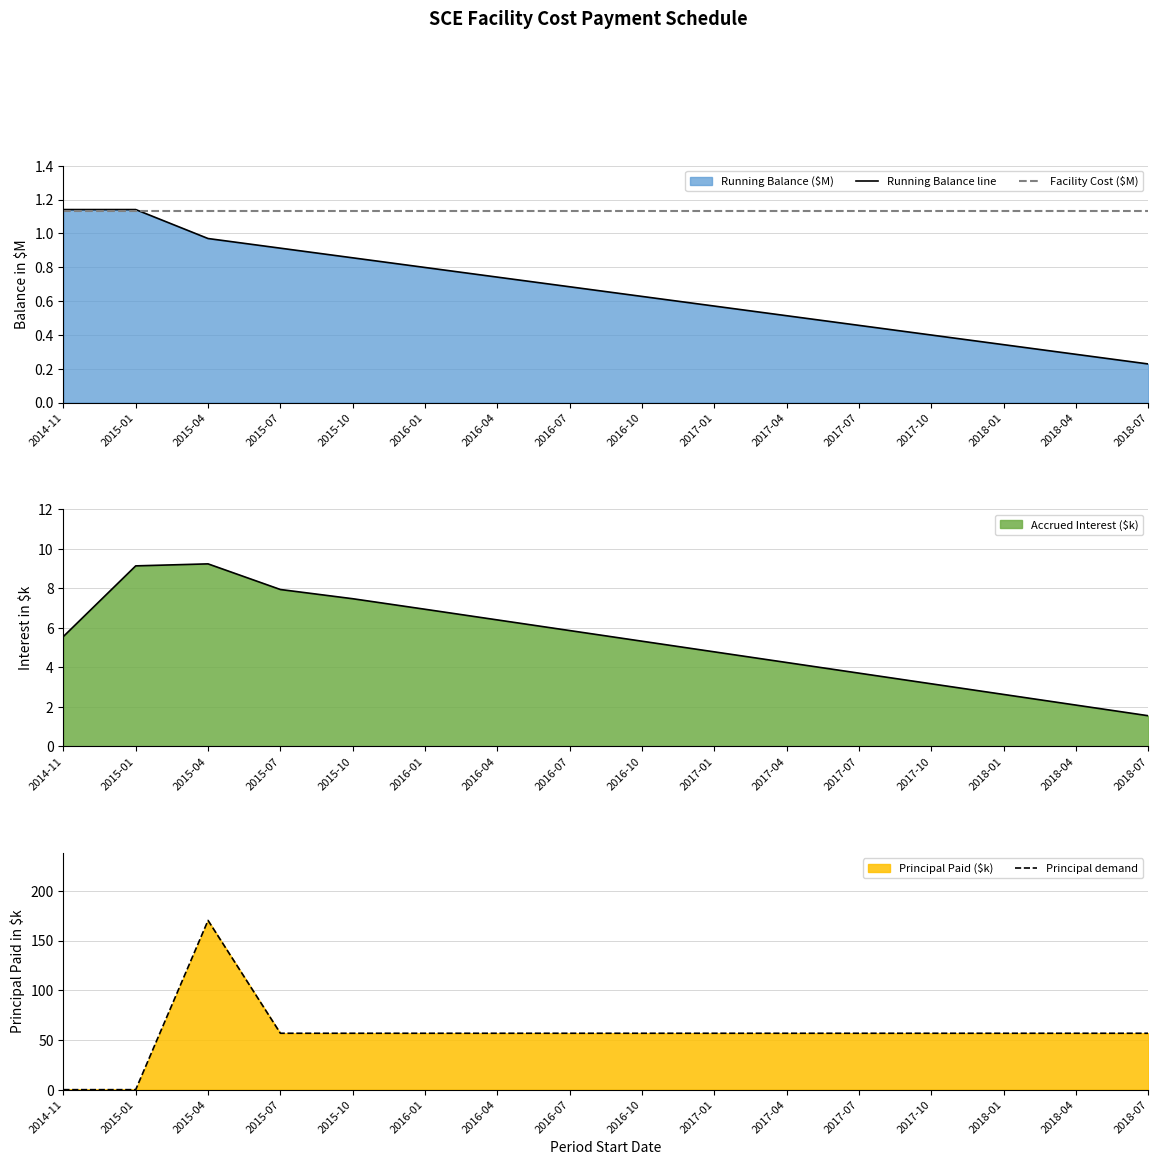

How many times do Principal demand and Running Balance line cross each other?

1